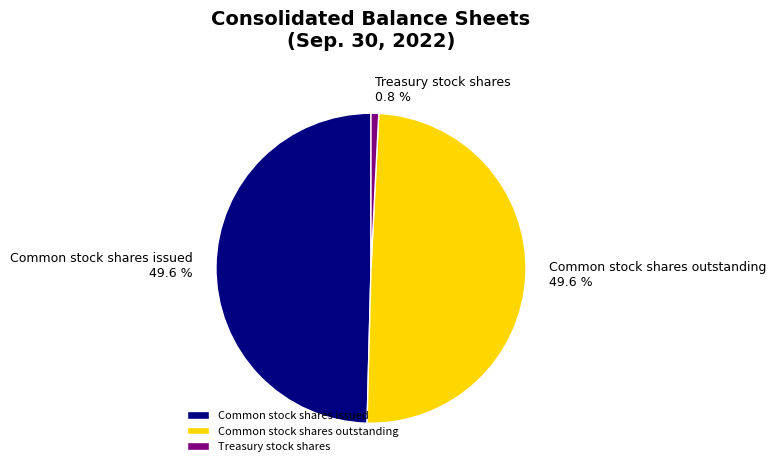

What percentage is the Common stock shares issued slice, to the nearest percent?

50%